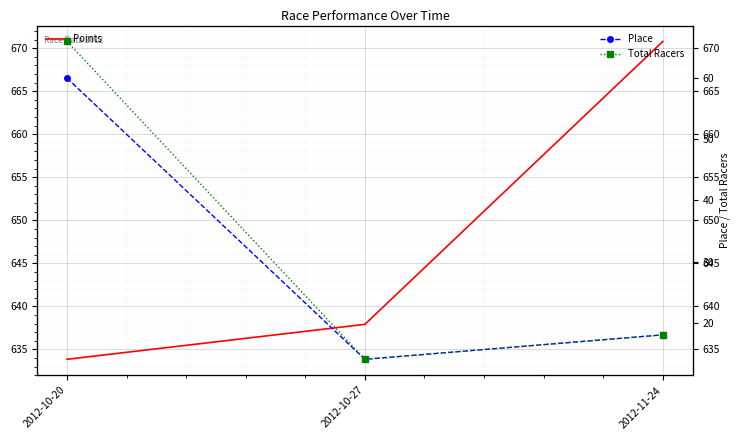

What is the difference between the maximum and minimum values in the Place series?

46.0